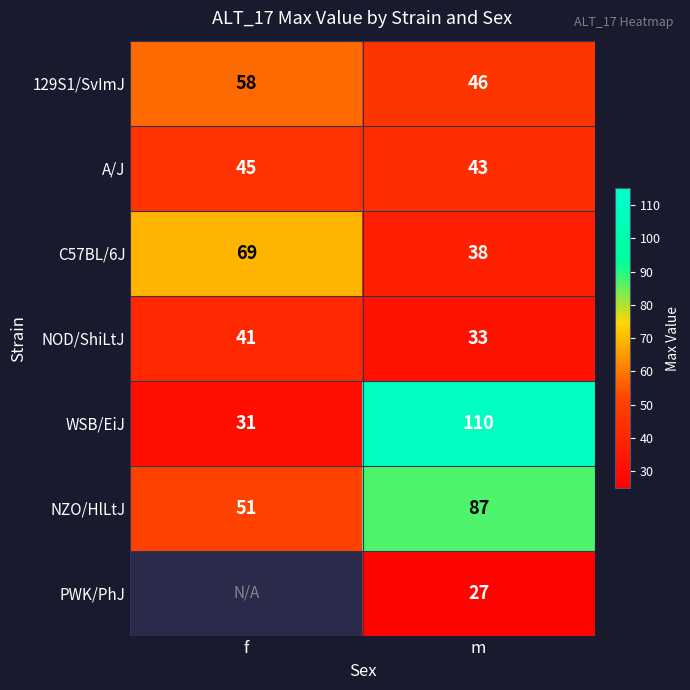

Is it true that WSB/EiJ equals 64.5 at m?

False